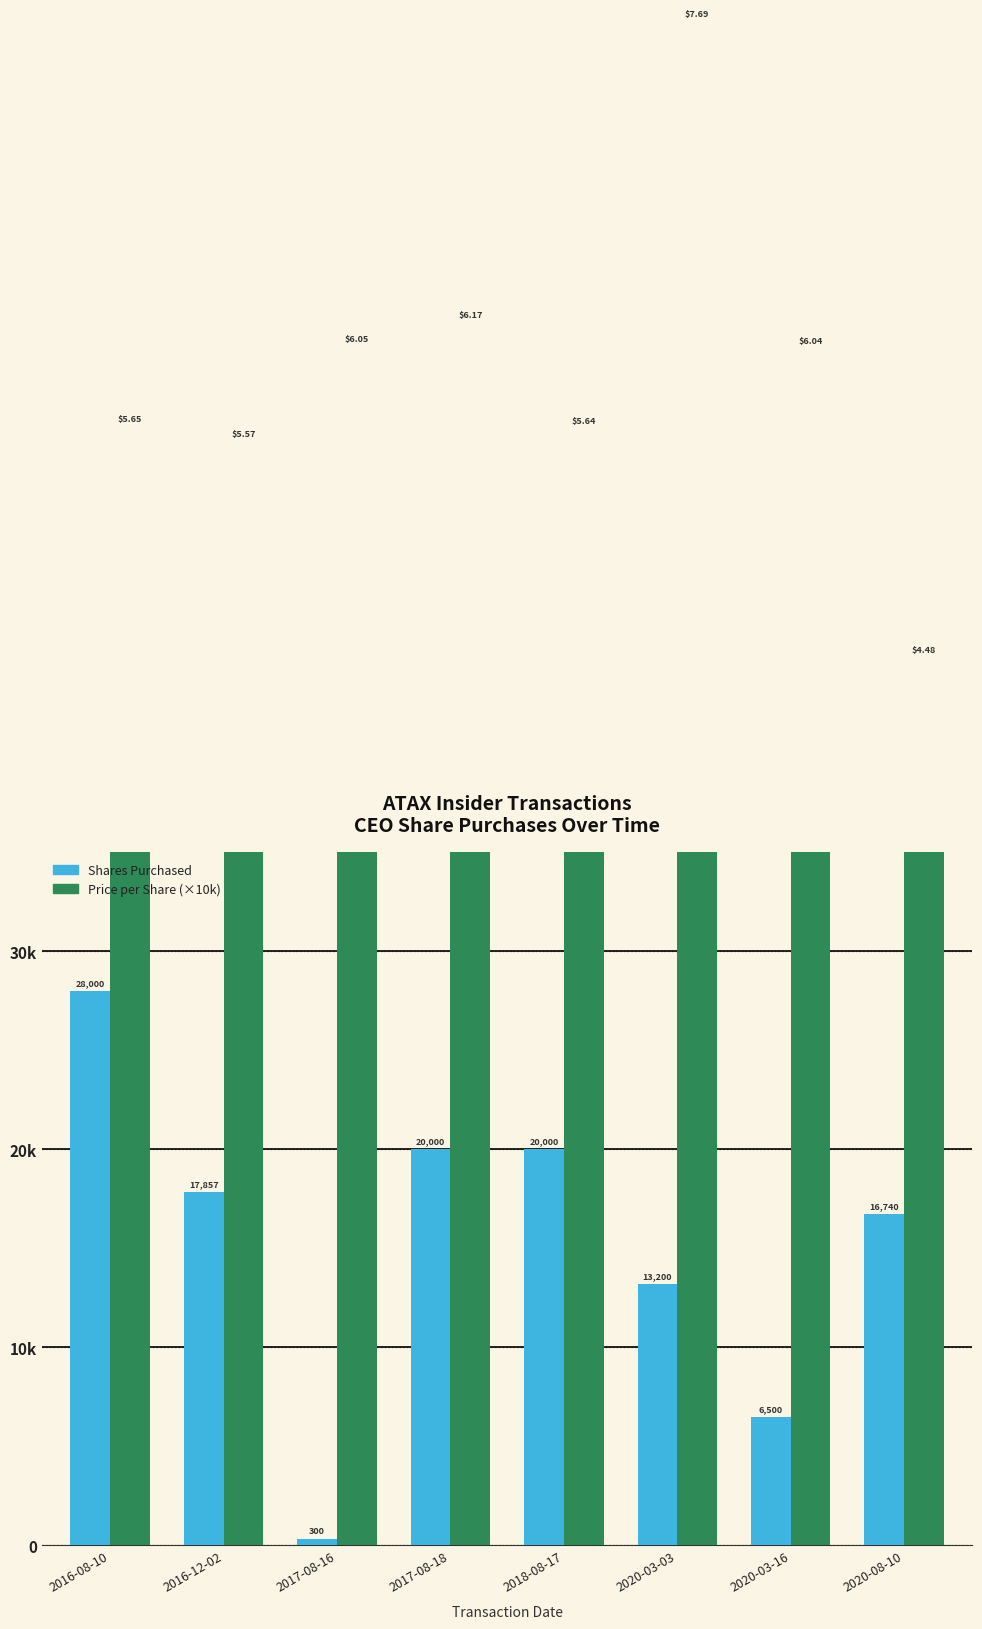

Where is transactionShares nearest to the value 14150?

2020-03-03